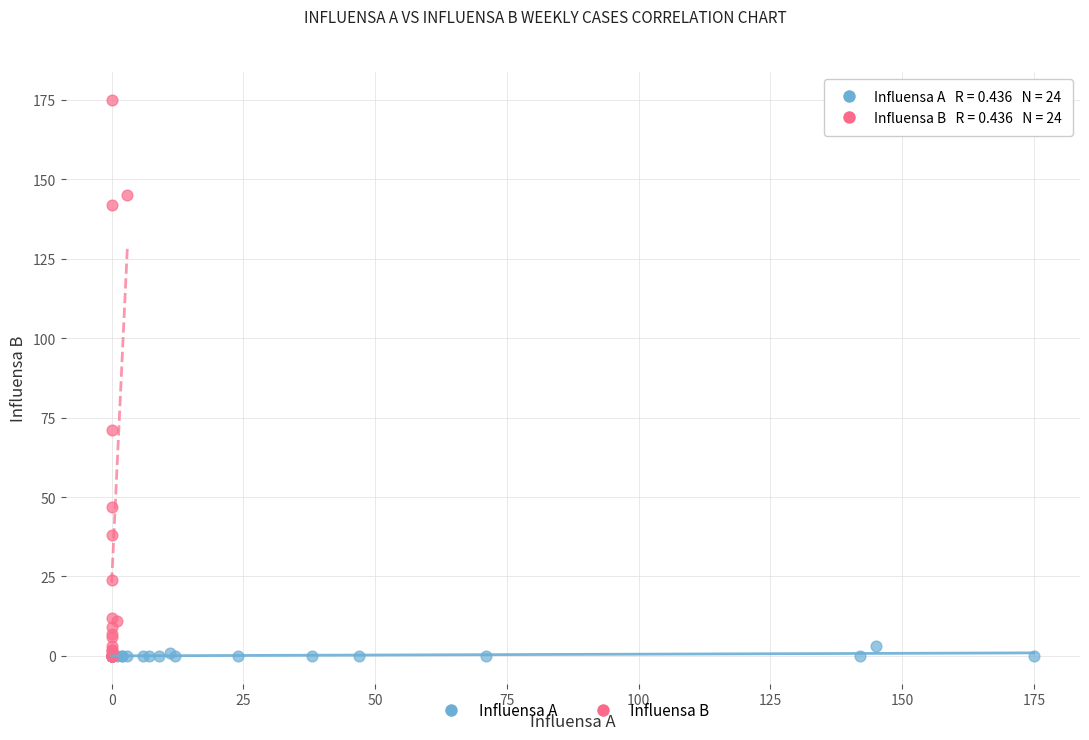

What are all the series names shown in the legend?

Influensa A, Influensa B